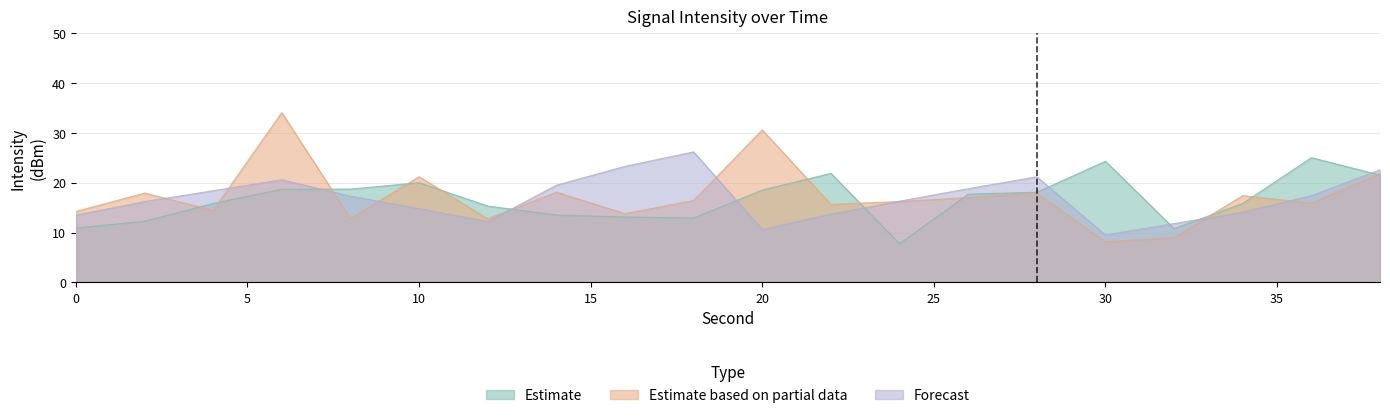

The value of Forecast at 4 is 18.4. True or false?

True